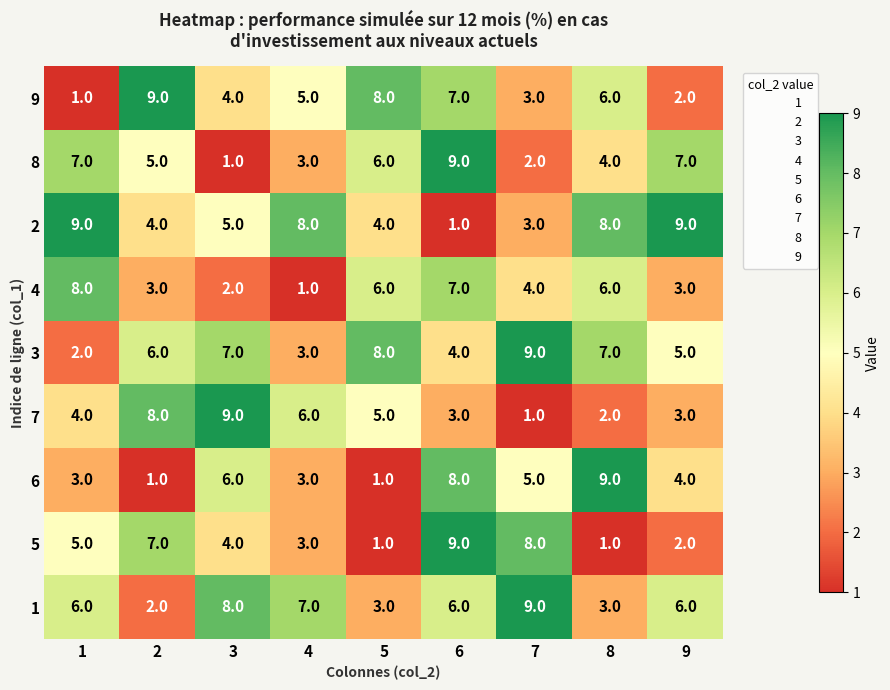

What is the maximum value shown in the chart?

9